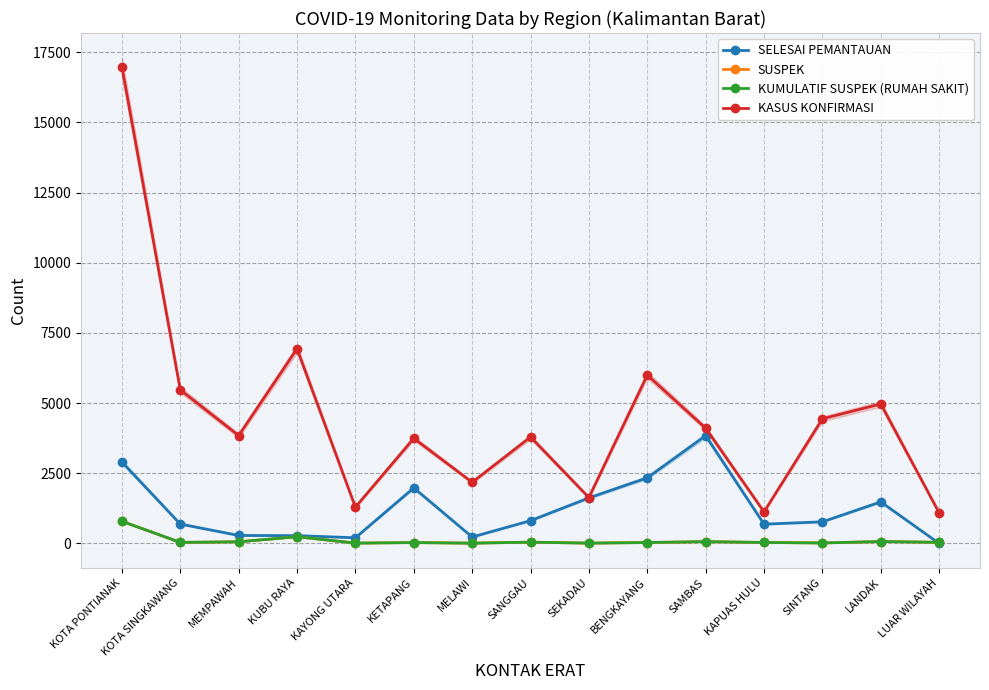

What are all the series names shown in the legend?

SELESAI PEMANTAUAN, SUSPEK, KUMULATIF SUSPEK (RUMAH SAKIT), KASUS KONFIRMASI